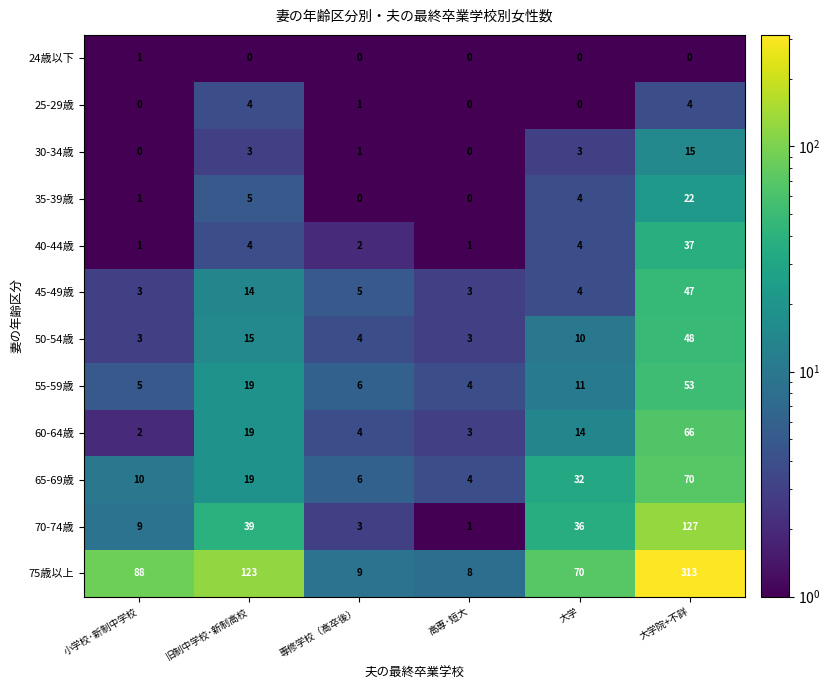

List the series in order of their peak value, highest first.

75歳以上, 70-74歳, 65-69歳, 60-64歳, 55-59歳, 50-54歳, 45-49歳, 40-44歳, 35-39歳, 30-34歳, 25-29歳, 24歳以下